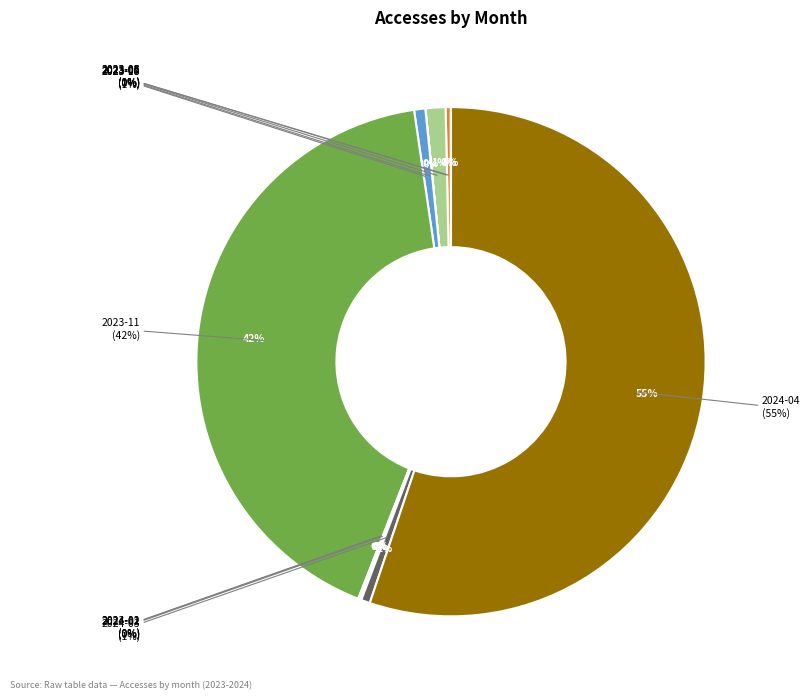

How many segments does this pie chart have?

11